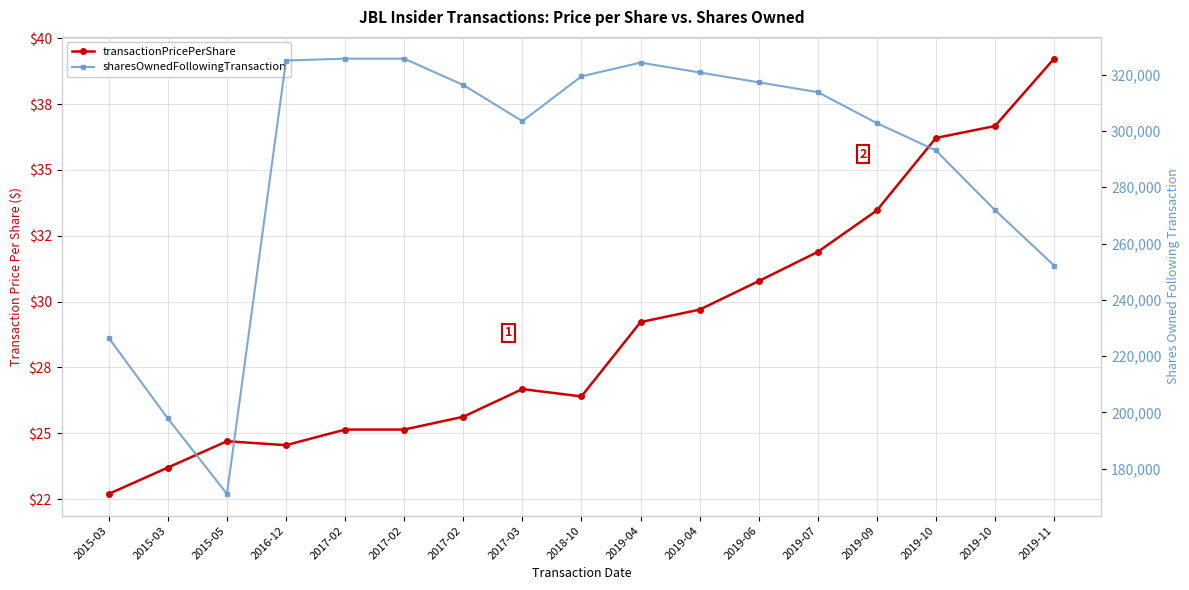

Rank the categories by sharesOwnedFollowingTransaction value from lowest to highest.

2015-05, 2015-03, 2015-03, 2019-11, 2019-10, 2019-10, 2019-09, 2017-03, 2019-07, 2017-02, 2019-06, 2018-10, 2019-04, 2019-04, 2016-12, 2017-02, 2017-02